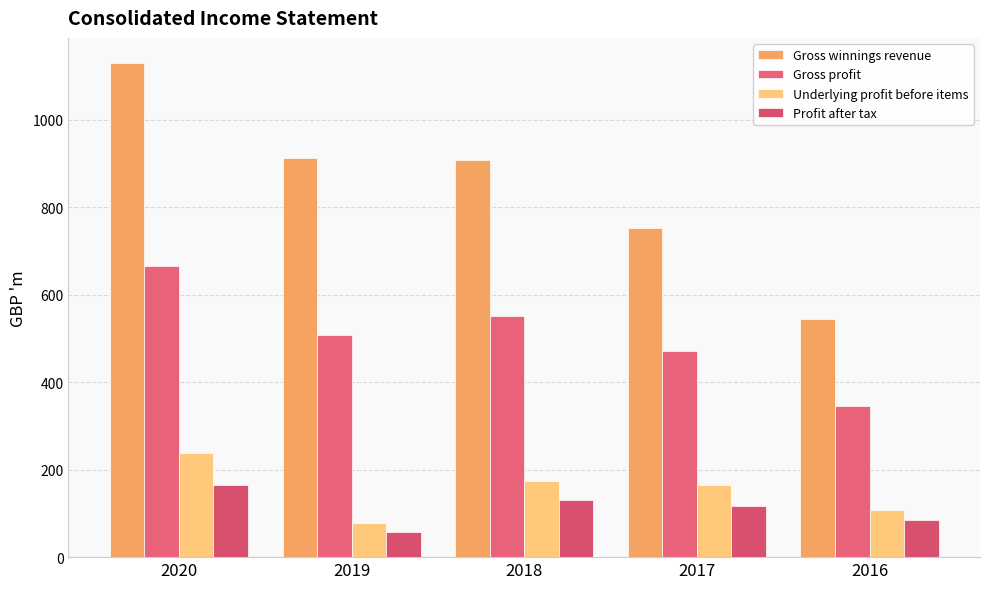

List the series in order of their peak value, lowest first.

Profit after tax, Underlying profit before items, Gross profit, Gross winnings revenue